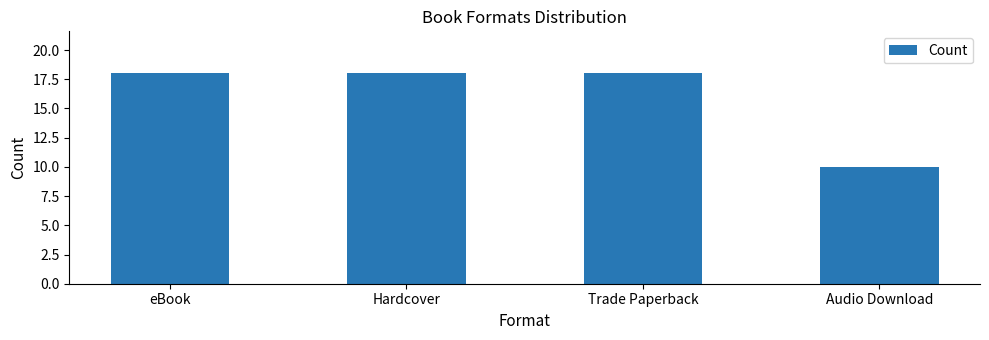

Are the bars grouped side by side (vs. stacked)?

No